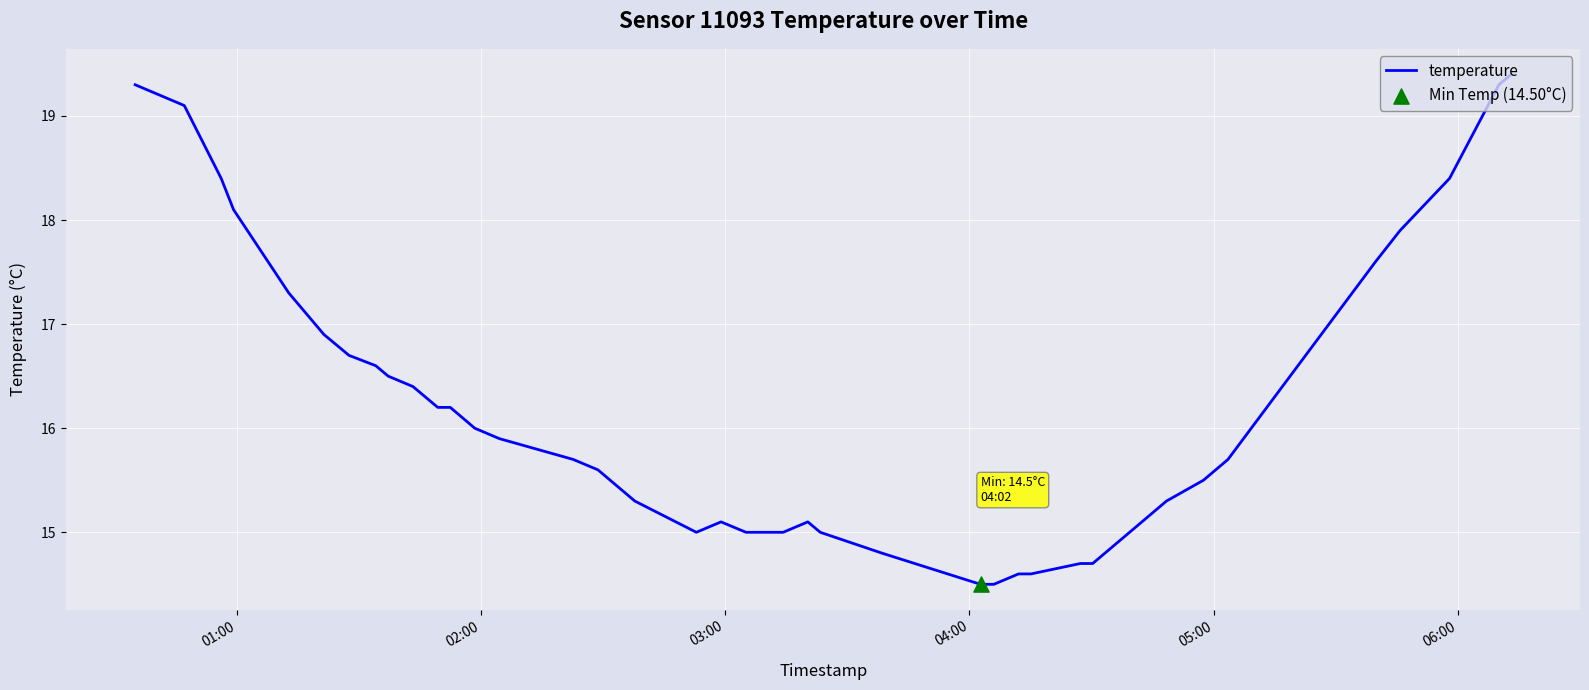

What is the difference between the maximum and minimum values?

4.9